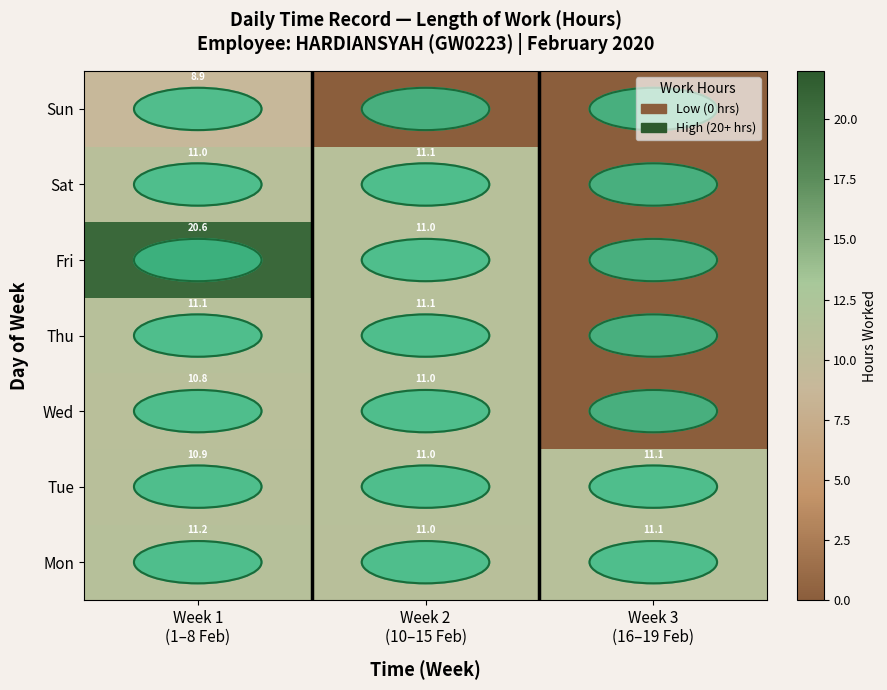

What is the maximum value for Mon?

11.2